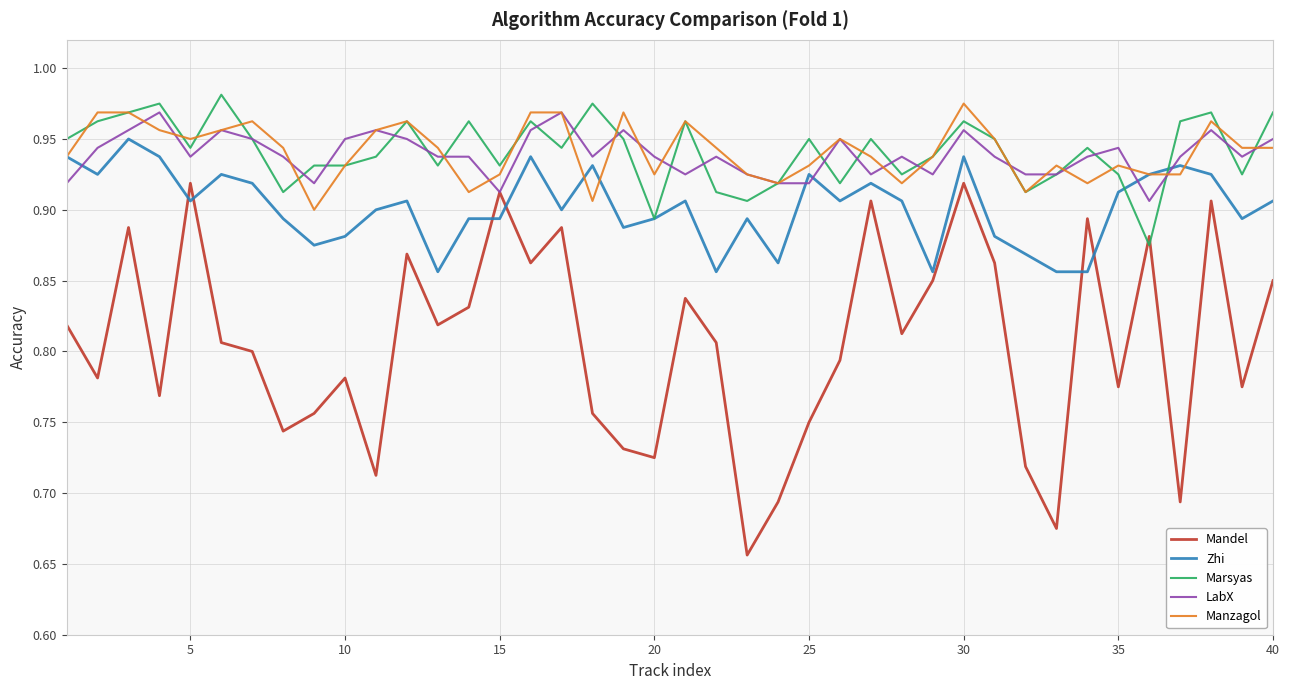

Which series has the widest spread of values?

Mandel